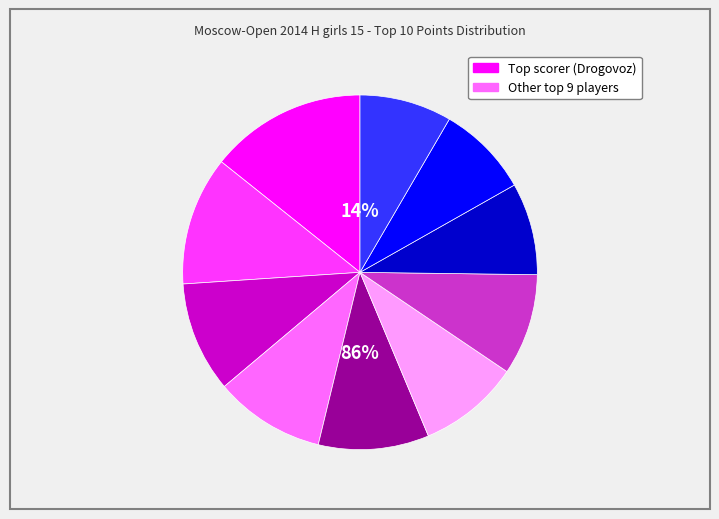

To the nearest percent, what is the difference between the largest and smallest slice percentages?

6%